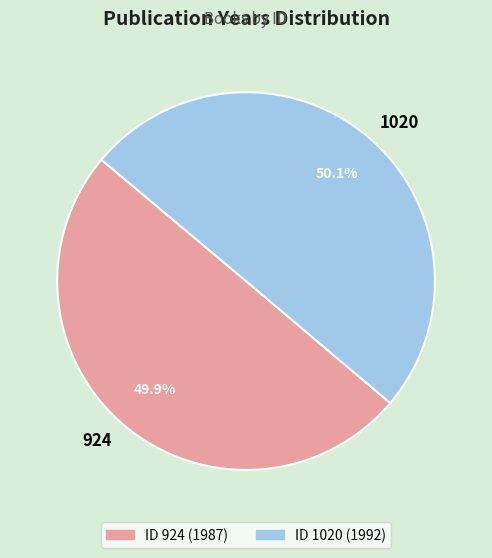

Is there a majority slice in this chart?

Yes